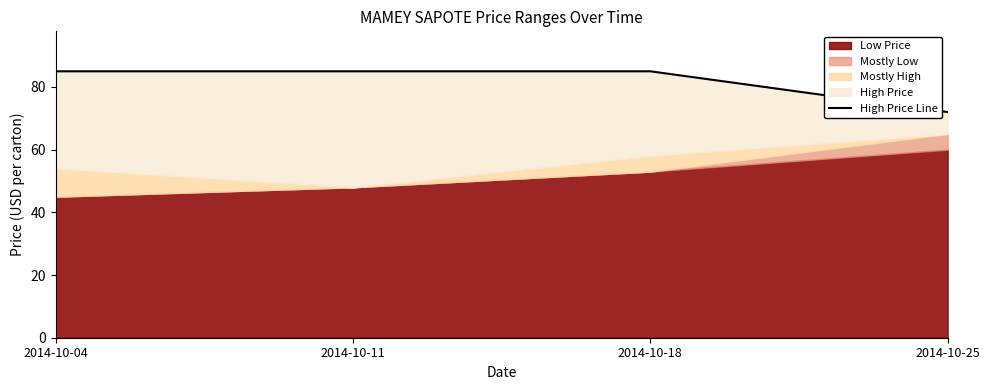

Is it true that the value at 2014-10-11 is 131?

False